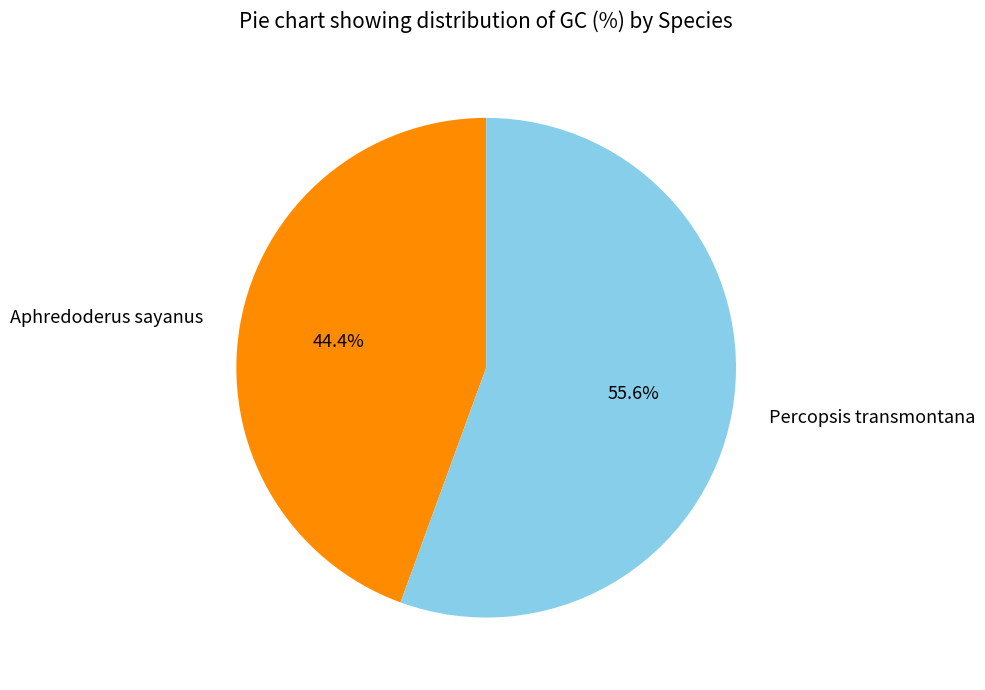

Count the number of slices in the pie.

2